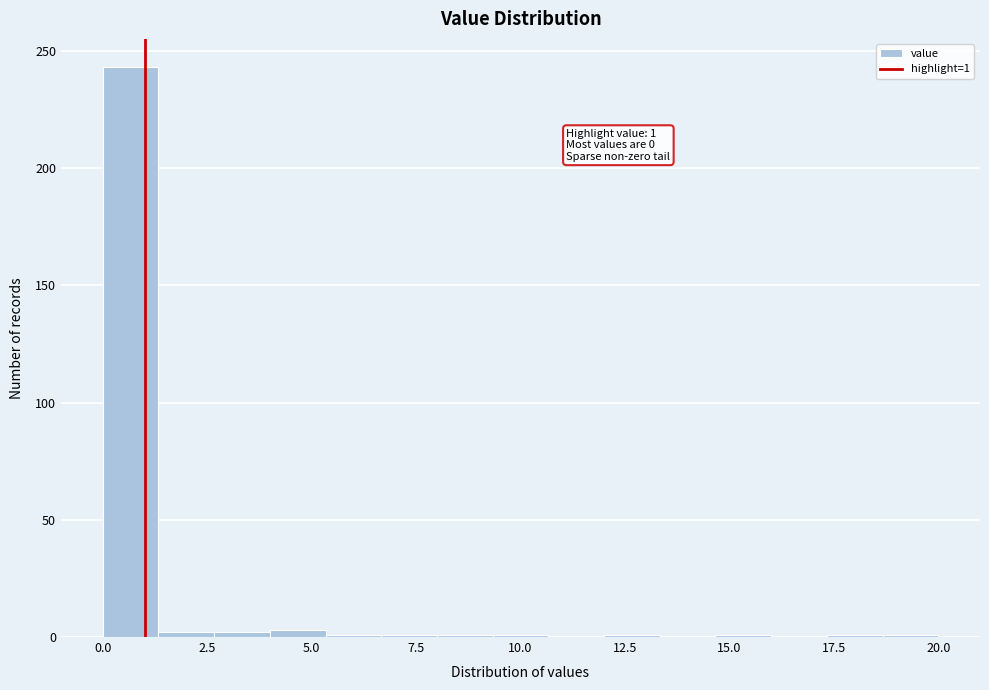

Read against the x-axis, roughly where is the centre of the tallest bar?

0.5